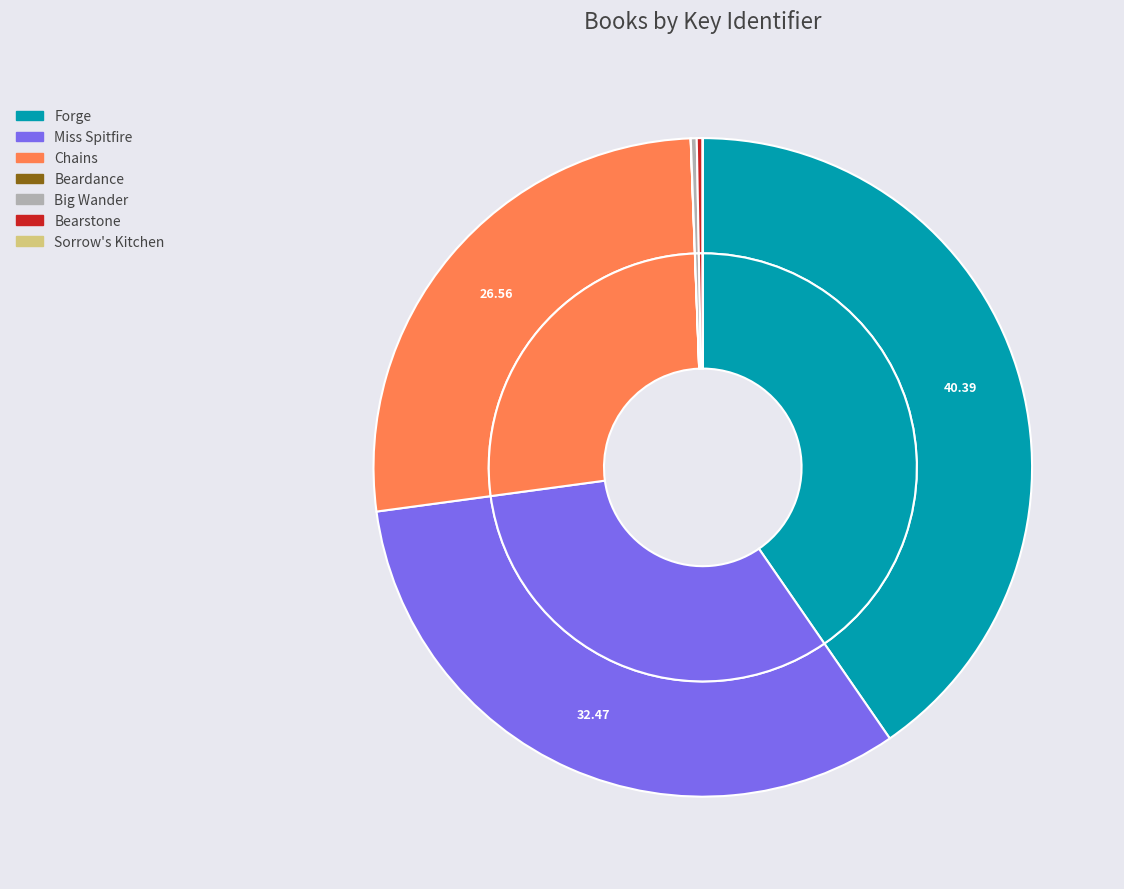

To the nearest percent, what is the difference between the Chains and Sorrow's Kitchen slice percentages?

27%